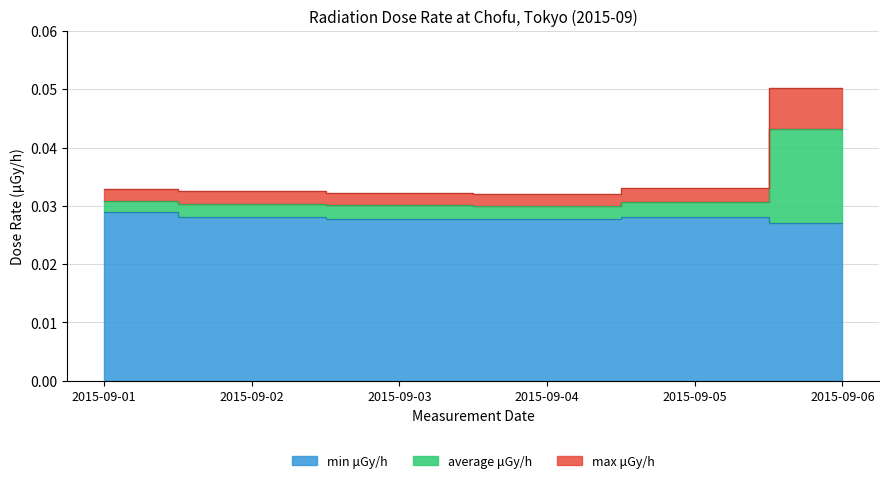

True or false: min μGy/h and average μGy/h cross at least once.

False